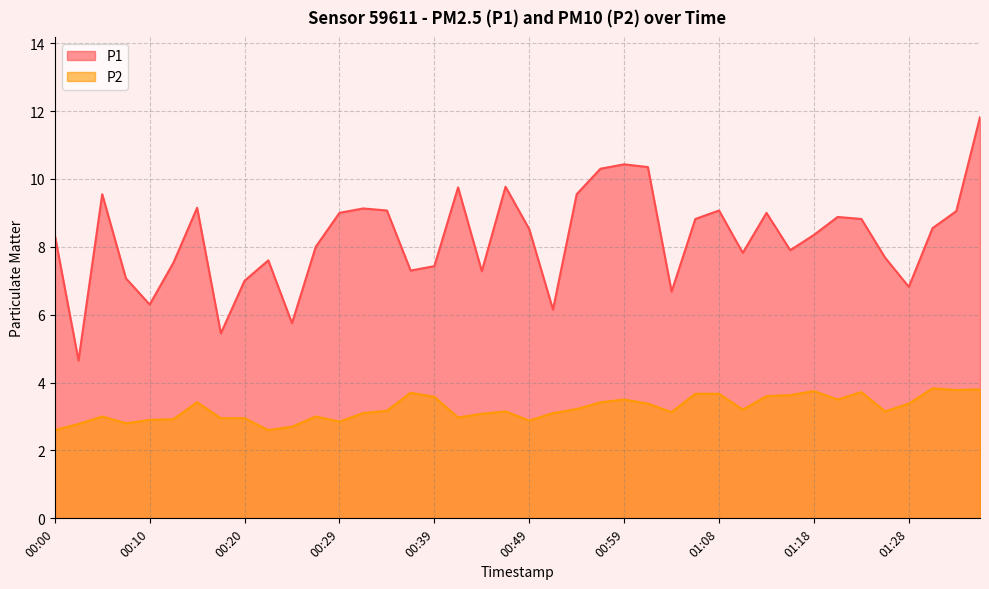

What is the total value across all series at 01:03?

9.8